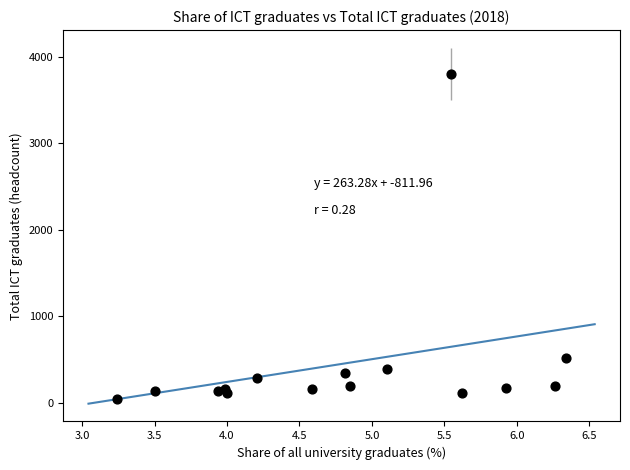

What Y value in the scatter plot is closest to 1920?

516